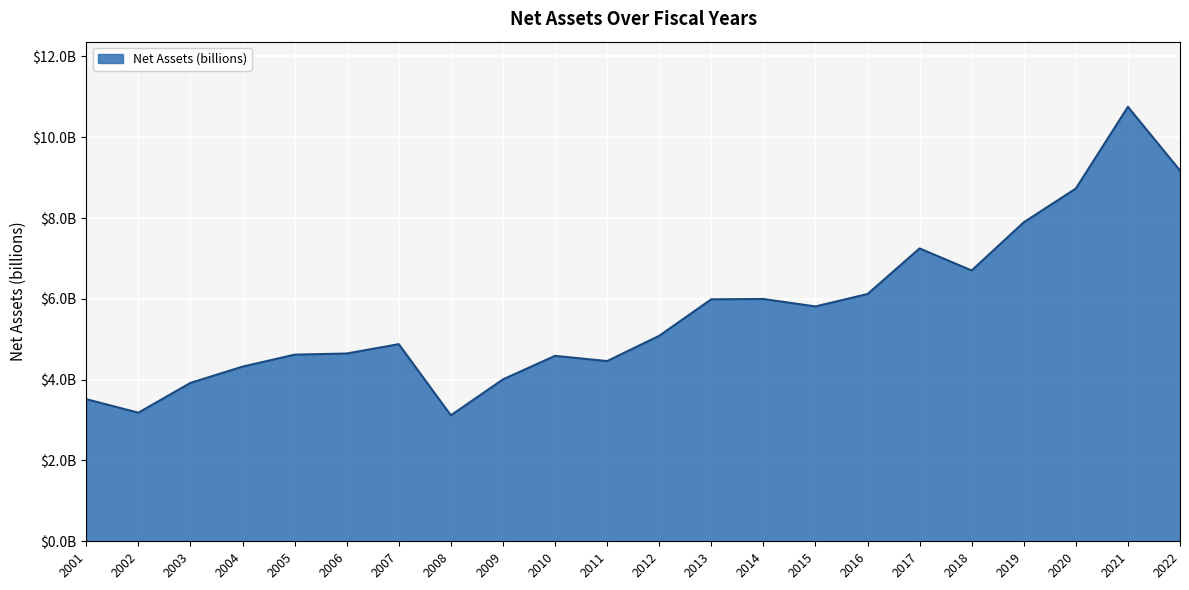

Does the chart have visible grid lines?

Yes